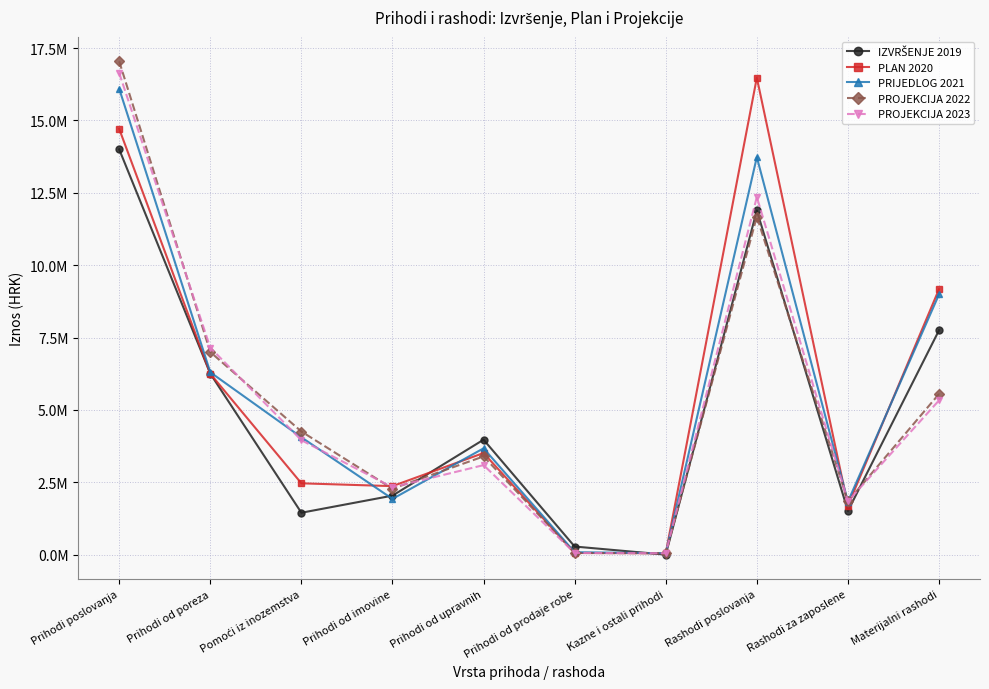

Is this an area chart (filled region under the line)?

No